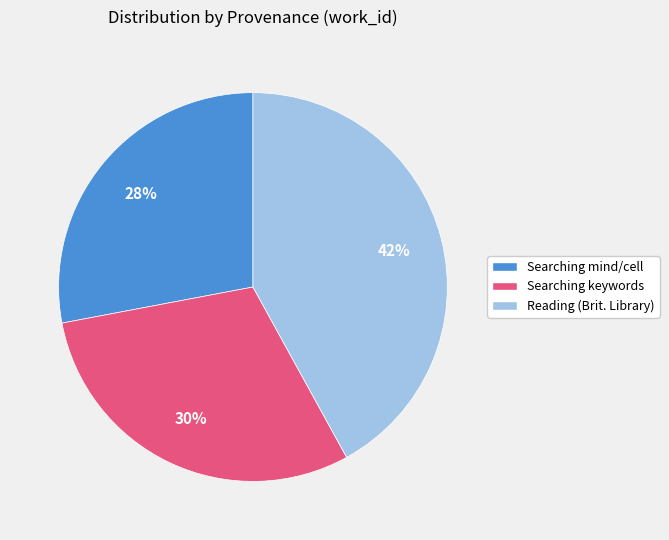

Between Searching keywords and Reading (Brit. Library), which is larger?

Reading (Brit. Library)